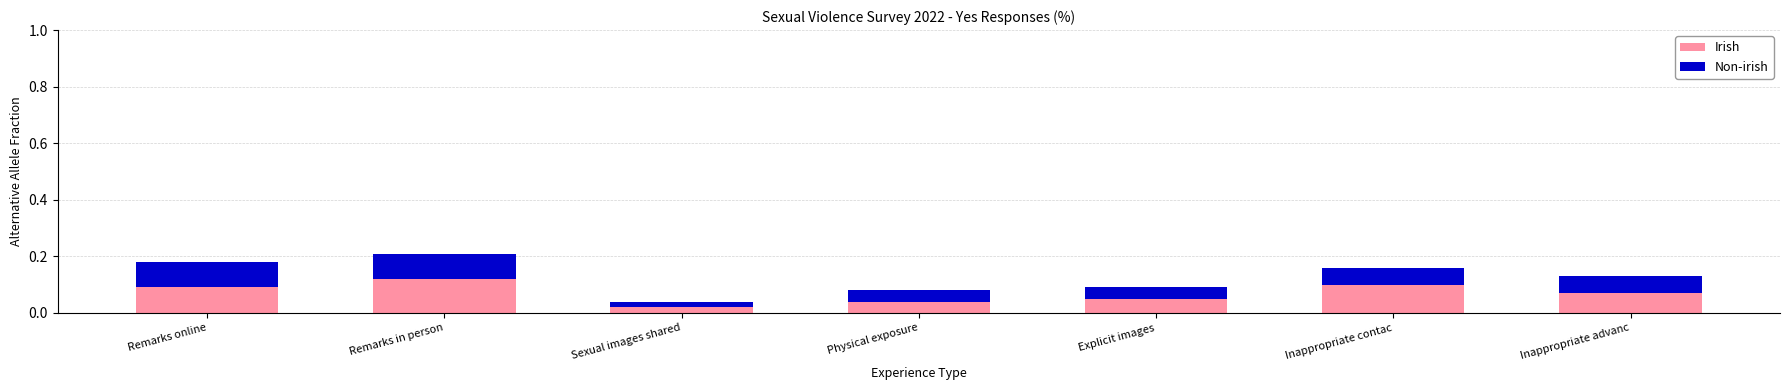

Count the Irish values in the range 0 to 1.

7